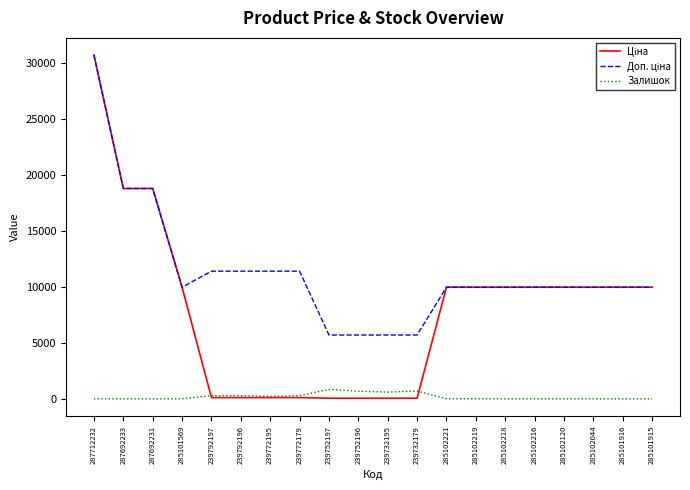

What is the difference between the highest and lowest values at 285101916?

9975.0